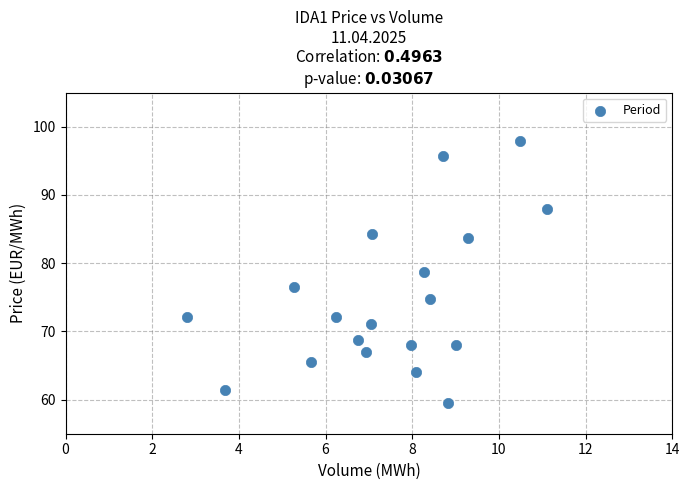

What is the range of X values (max minus min)?

8.3